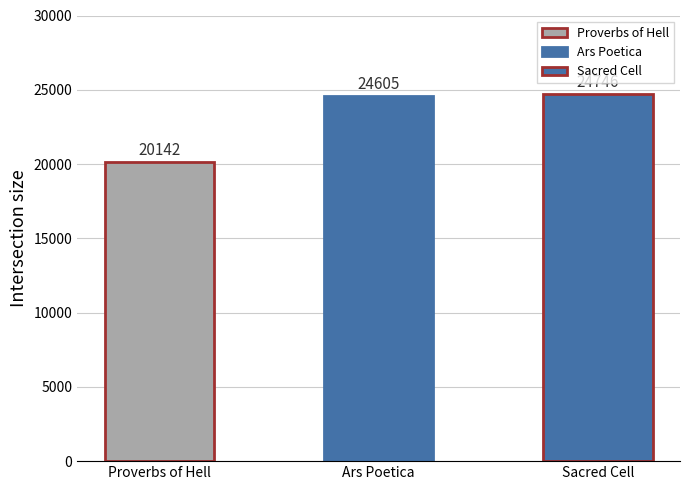

How many data points are less than 24605?

1